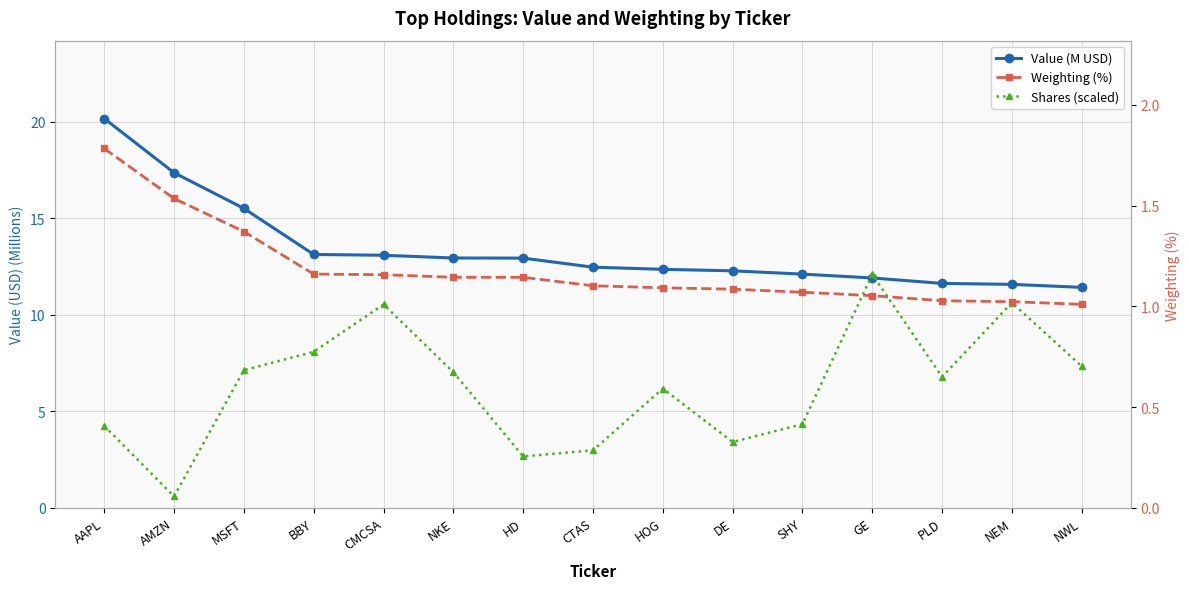

Reading right to left, extract all data points from this chart.

Value (M USD): NWL=11.4	NEM=11.6	PLD=11.6	GE=11.9	SHY=12.1	DE=12.3	HOG=12.4	CTAS=12.5	HD=12.9	NKE=12.9	CMCSA=13.1	BBY=13.1	MSFT=15.5	AMZN=17.4	AAPL=20.2
Shares (scaled): NWL=7.3	NEM=10.6	PLD=6.8	GE=12.1	SHY=4.3	DE=3.4	HOG=6.2	CTAS=3.0	HD=2.7	NKE=7.0	CMCSA=10.5	BBY=8.1	MSFT=7.1	AMZN=0.6	AAPL=4.2
Weighting (%): NWL=1.0	NEM=1.0	PLD=1.0	GE=1.1	SHY=1.1	DE=1.1	HOG=1.1	CTAS=1.1	HD=1.1	NKE=1.1	CMCSA=1.2	BBY=1.2	MSFT=1.4	AMZN=1.5	AAPL=1.8